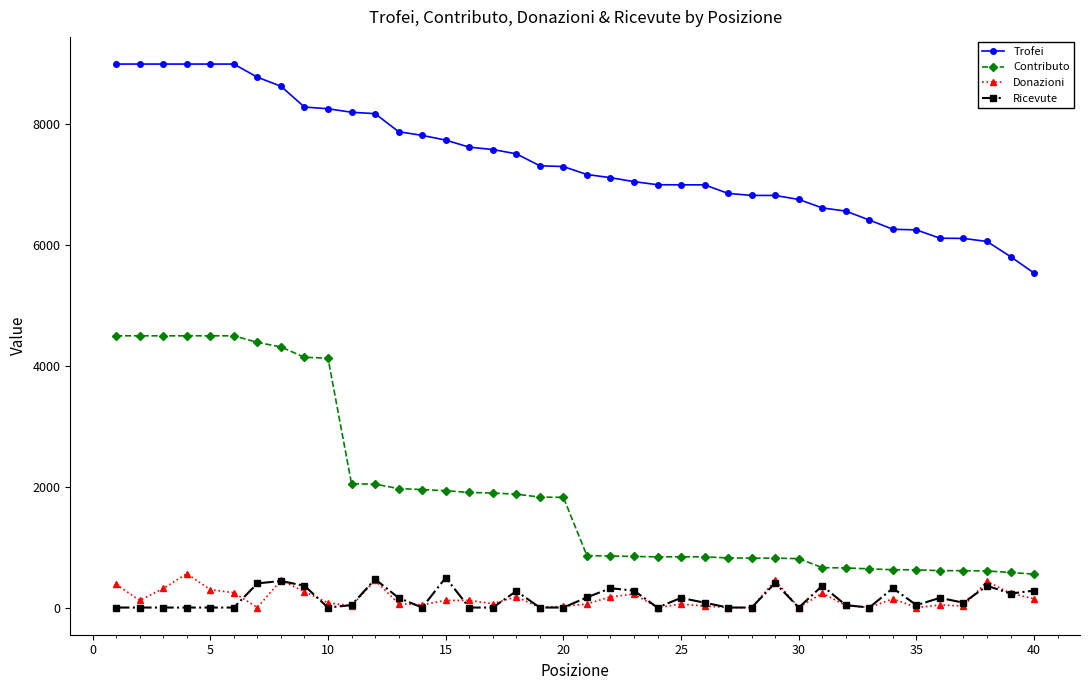

Which series has the widest spread of values?

Contributo